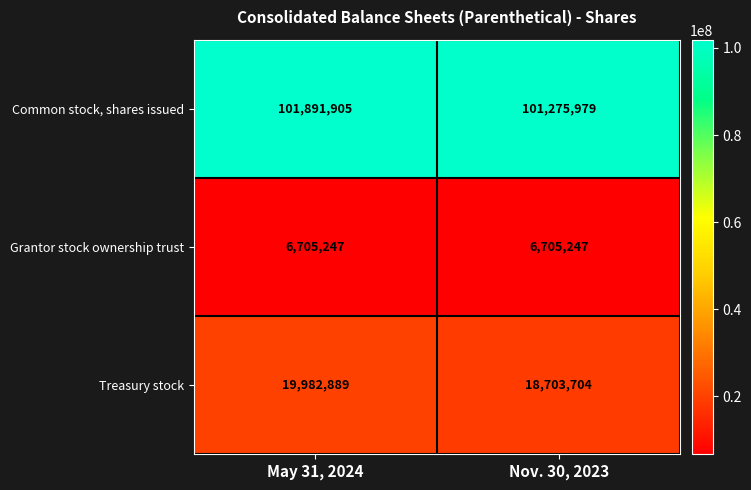

Is it true that Grantor stock ownership trust equals 10705251 at Nov. 30, 2023?

False